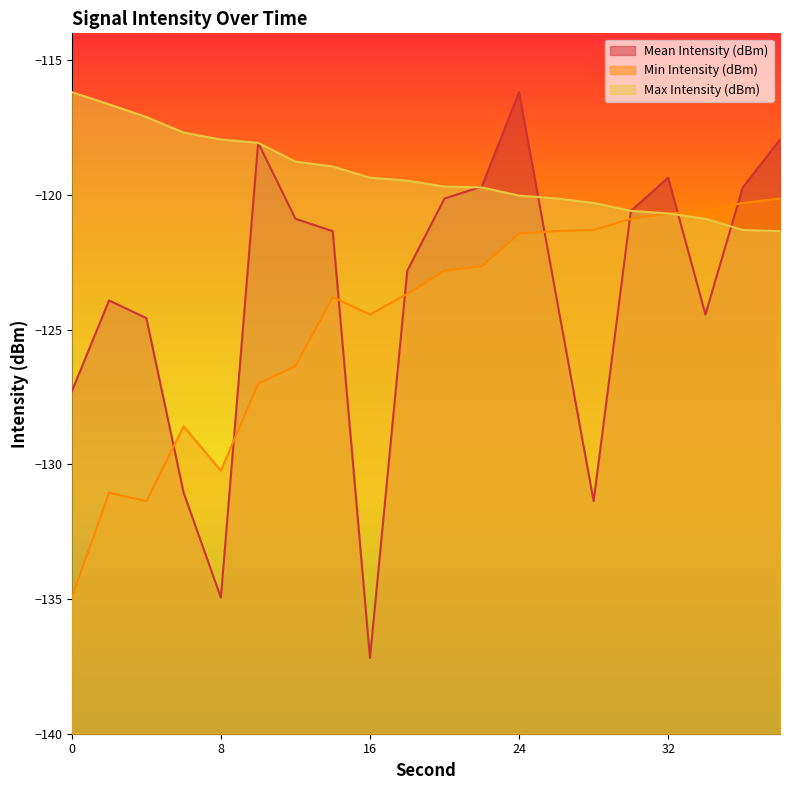

The value of Mean Intensity (dBm) at 36 is -119.7. True or false?

True